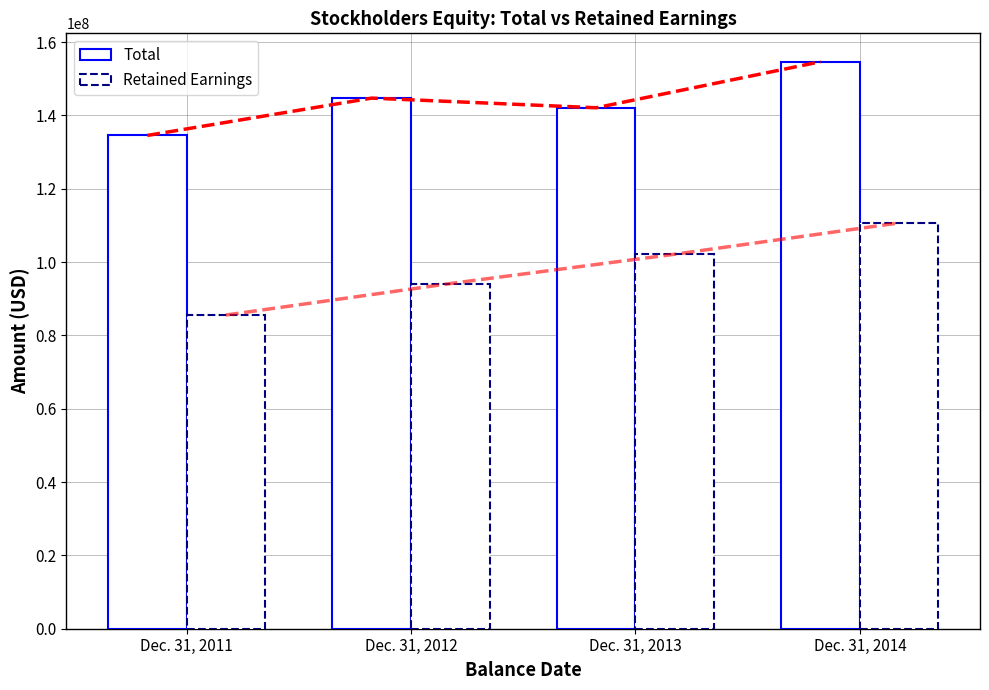

What is the maximum value for Retained Earnings?

110701847